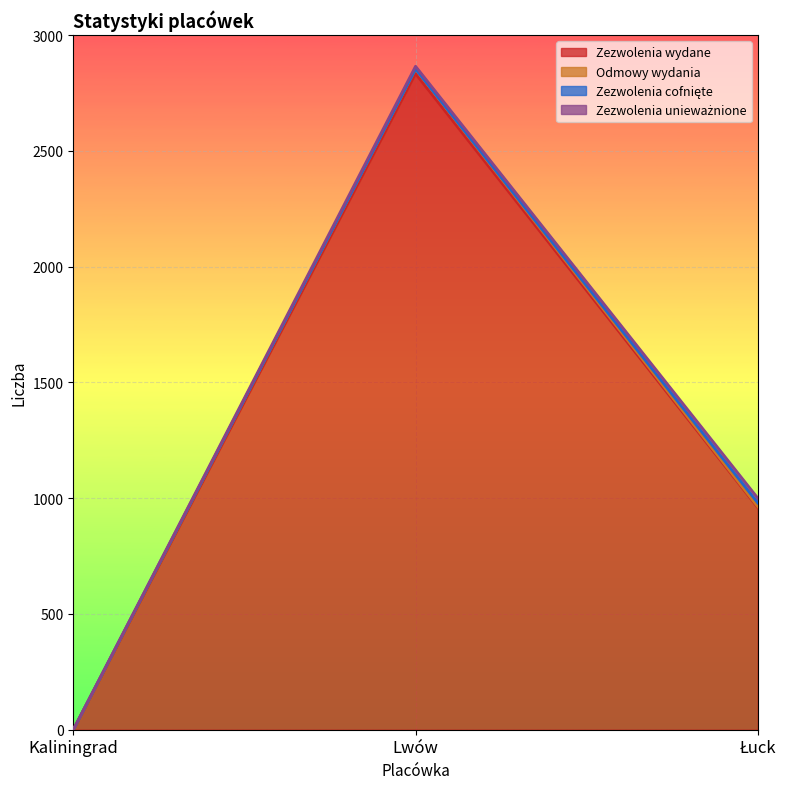

At which category is the sum across all series the highest?

Lwów